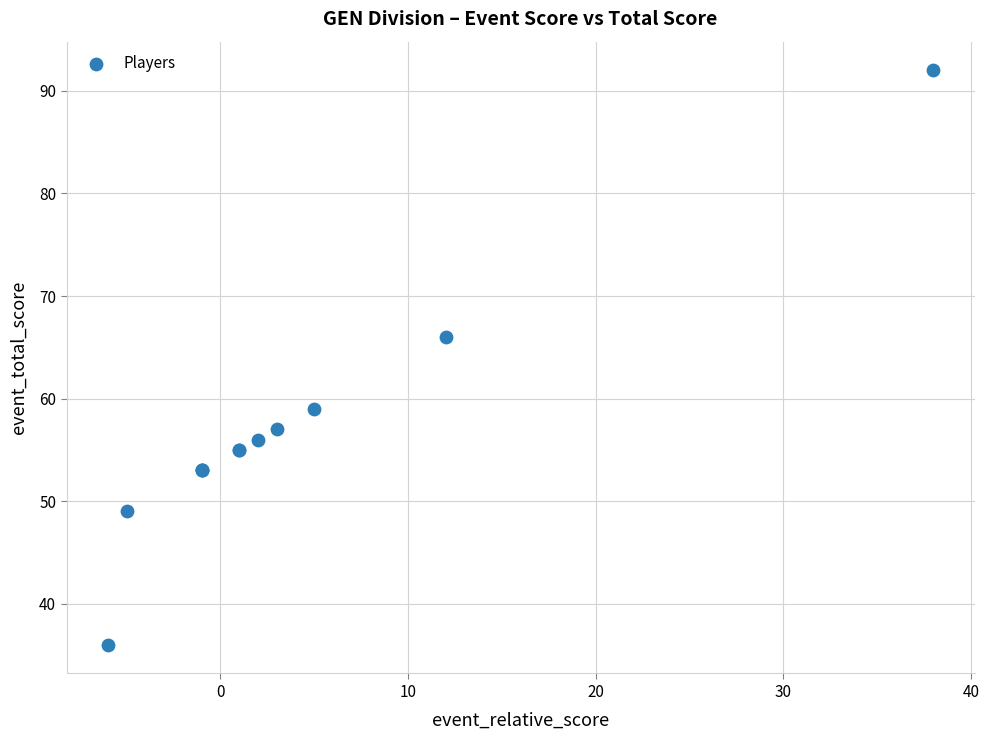

What Y value in the scatter plot is closest to 64?

66